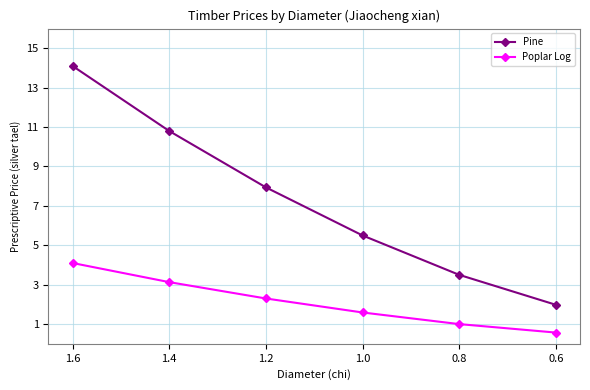

Which label corresponds to the smallest value in the chart?

0.6